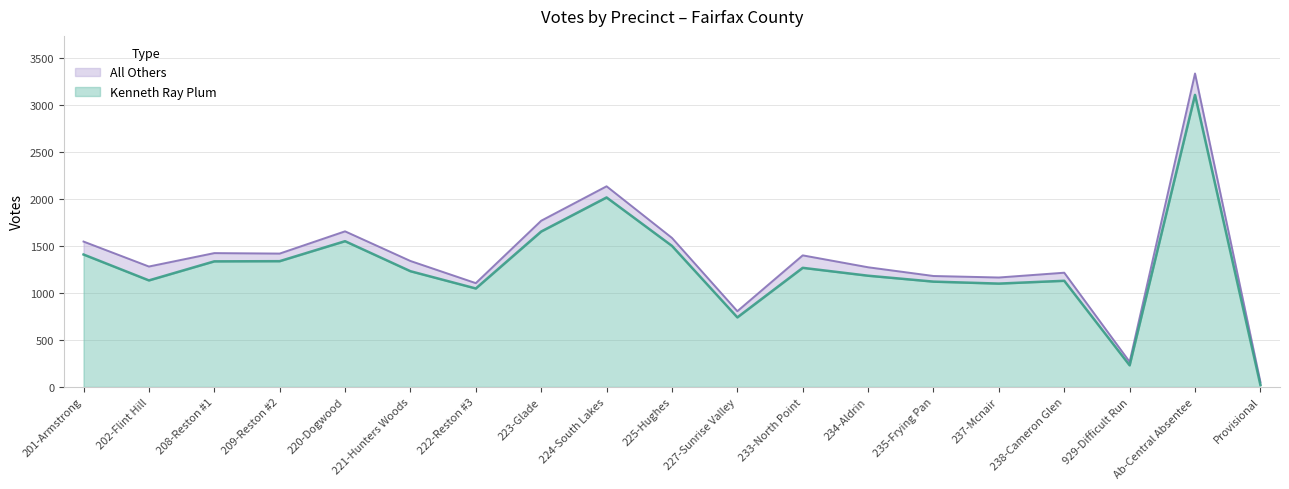

Which category has the highest value in the Kenneth Ray Plum series?

Ab-Central Absentee